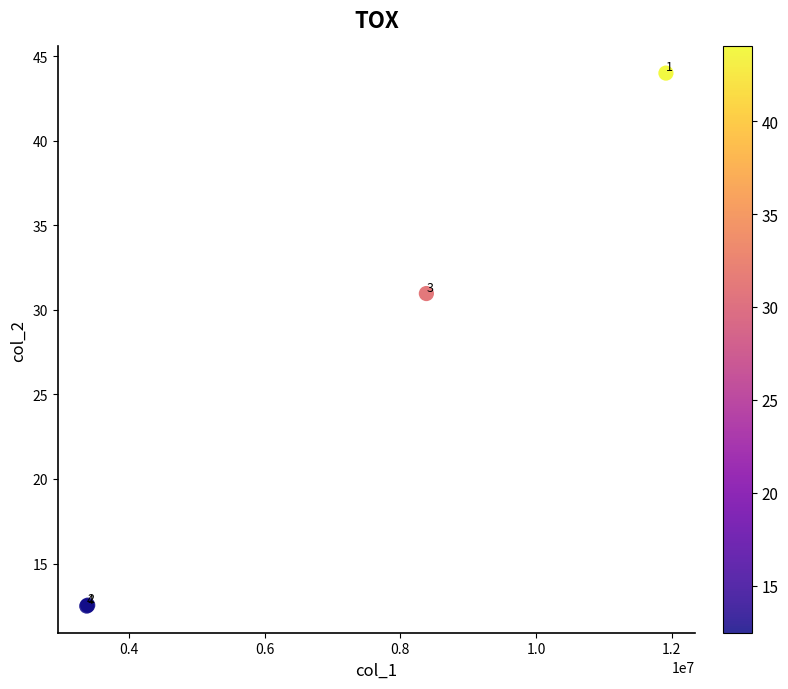

What Y value in the scatter plot is closest to 28?

31.0